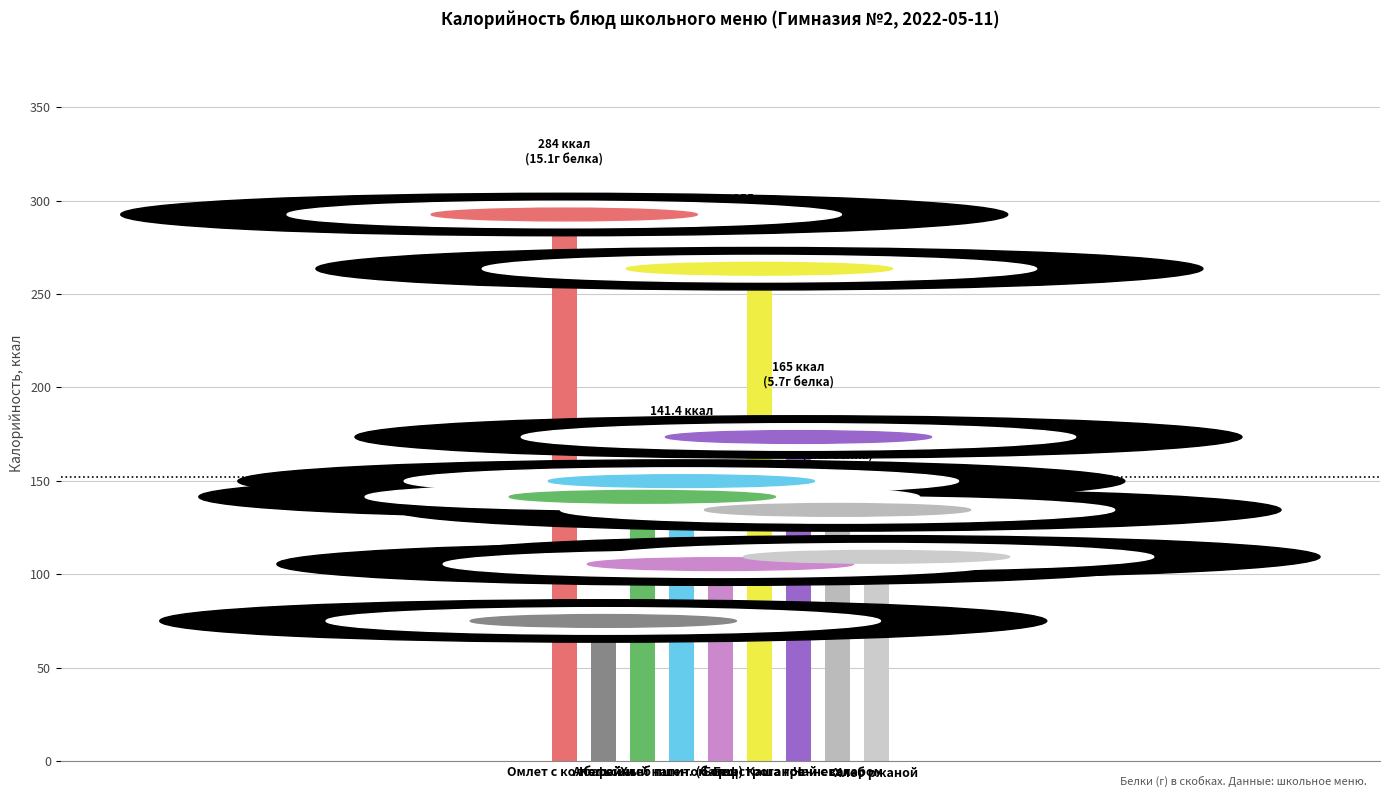

Where does the data first go above 133?

Омлет с колбасой